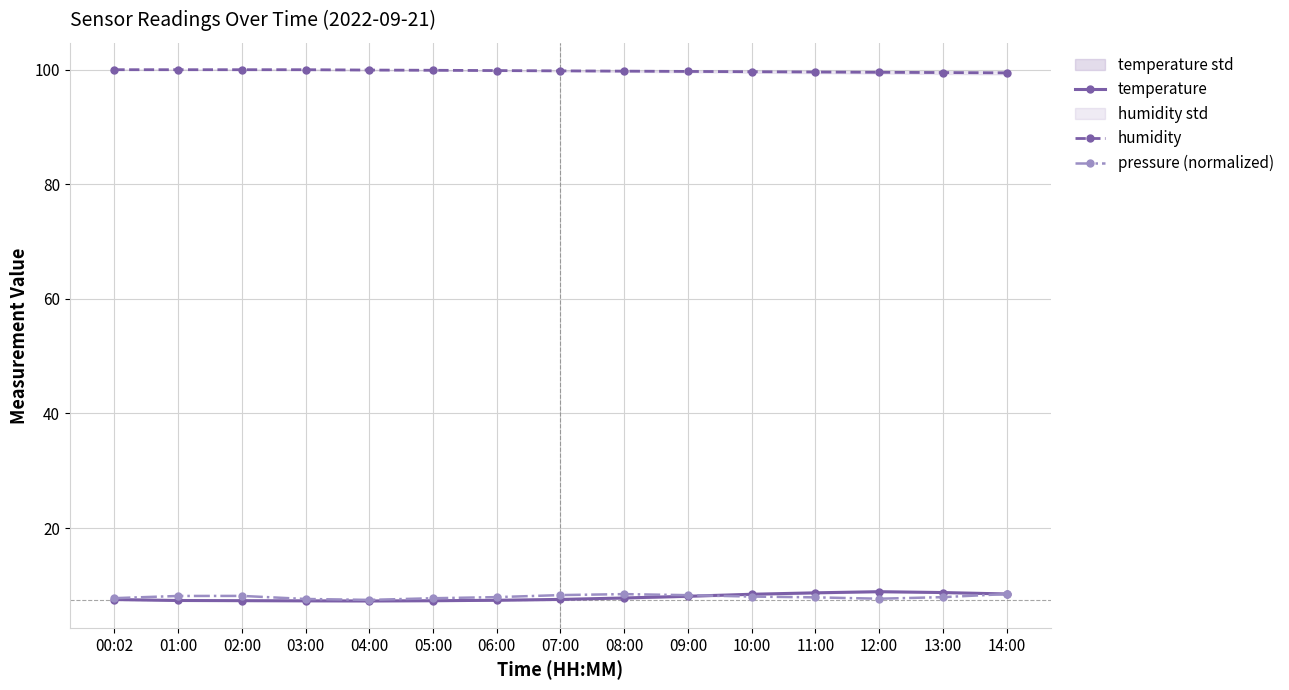

Where is the first local maximum for temperature?

12:00